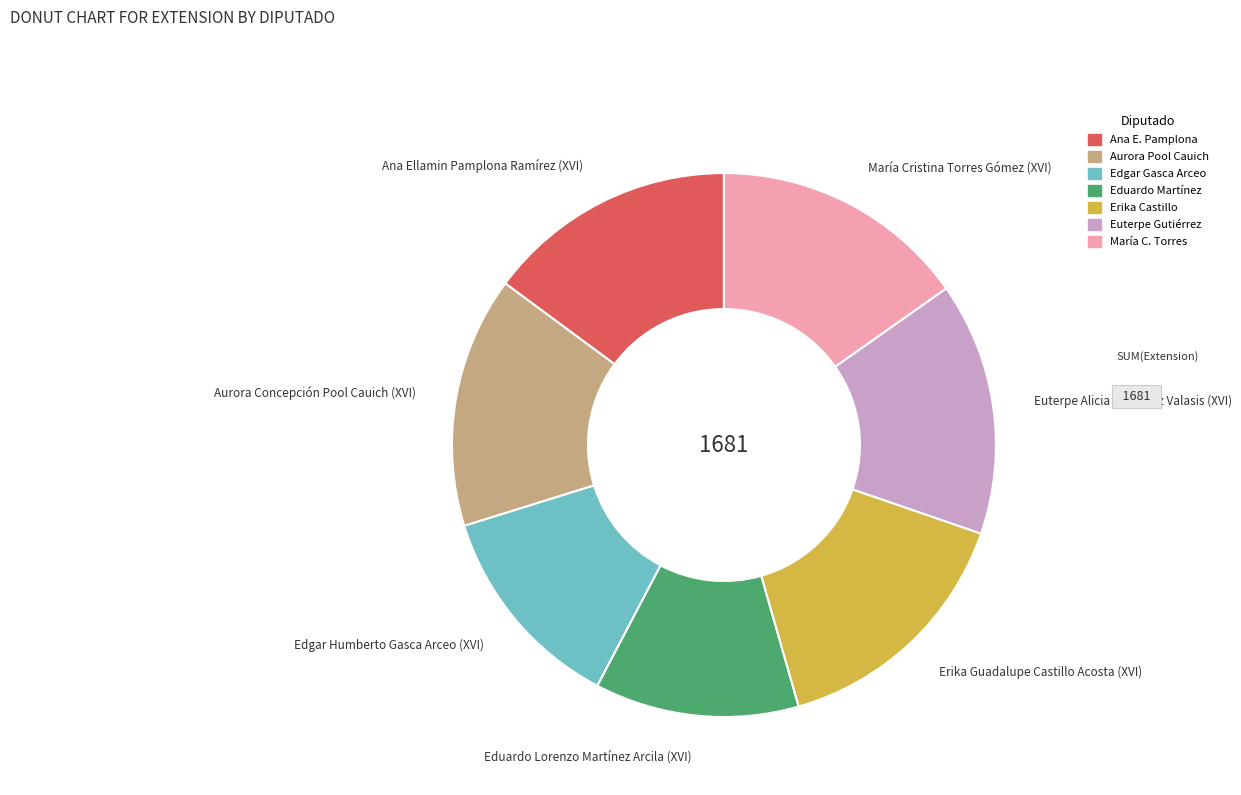

Is there any slice that represents more than half of the pie?

No